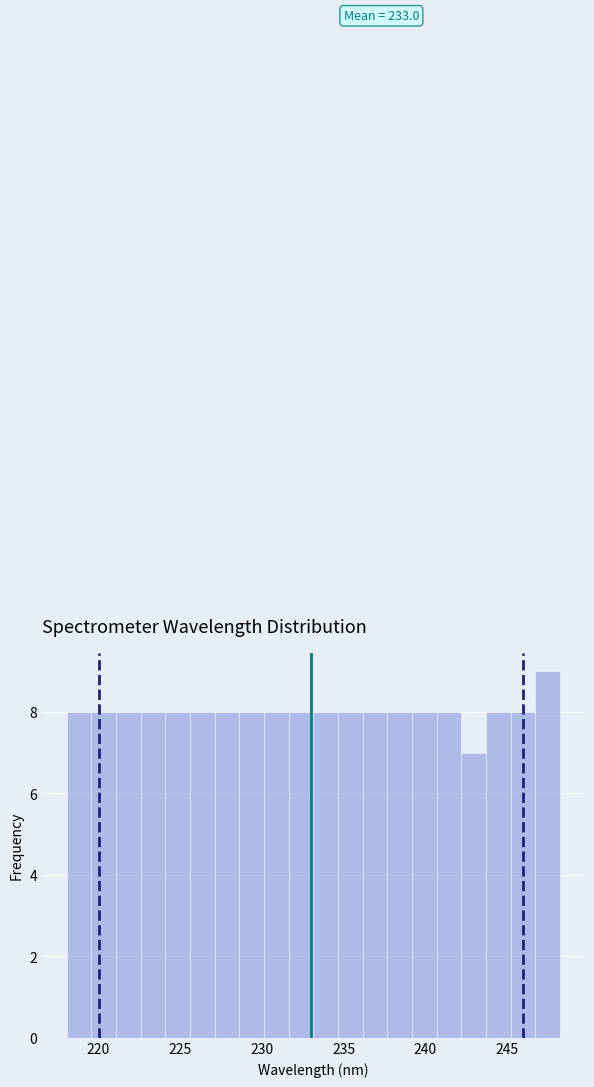

Around what value on the x-axis is the tallest bar? Give the approximate position of its centre, as read against the axis.

247.5